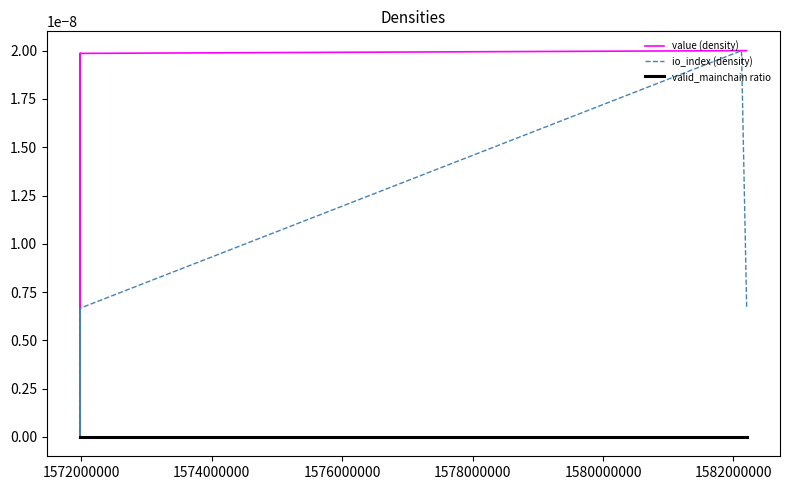

Does the chart display data point markers on the line(s)?

No